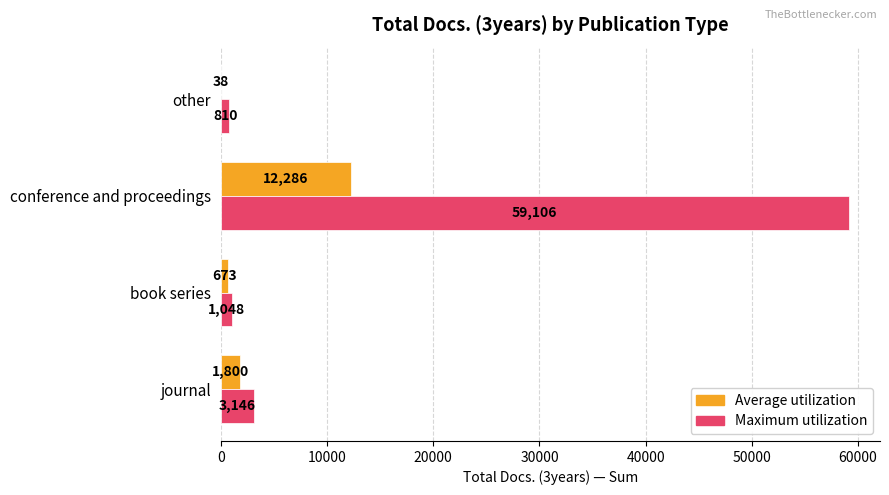

Which series changed the most between conference and proceedings and other?

Maximum utilization